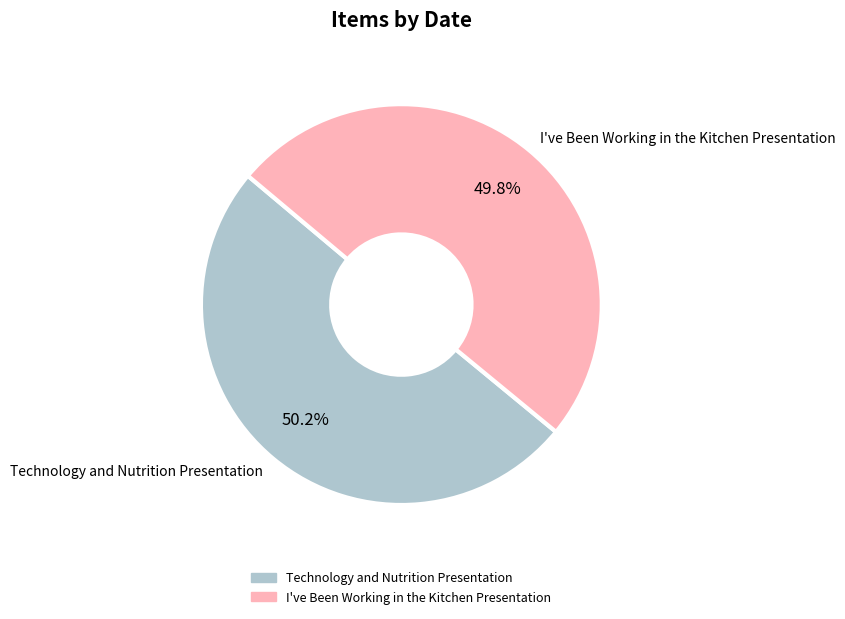

What is the ratio of the value at I've Been Working in the Kitchen Presentation to the value at Technology and Nutrition Presentation?

1.0